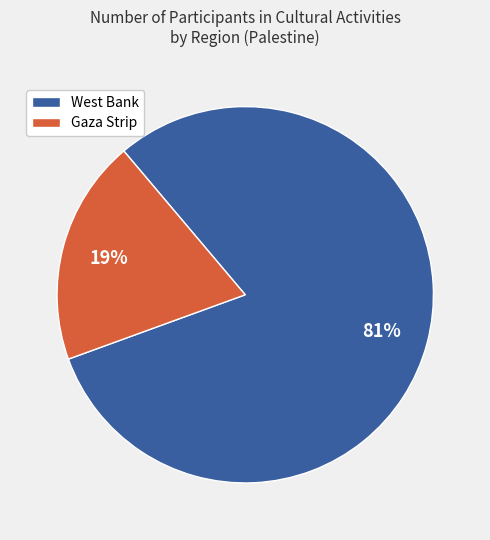

Count the number of slices in the pie.

2